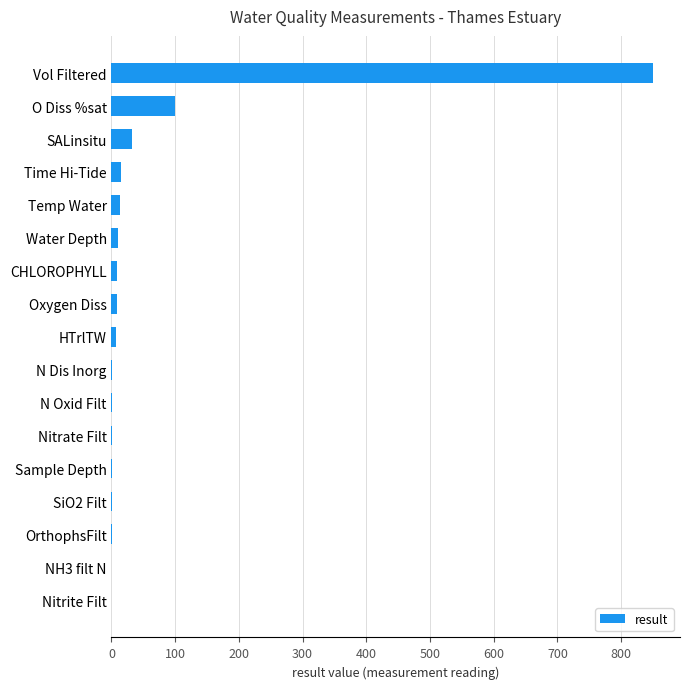

What is the sum of all values?

1046.1